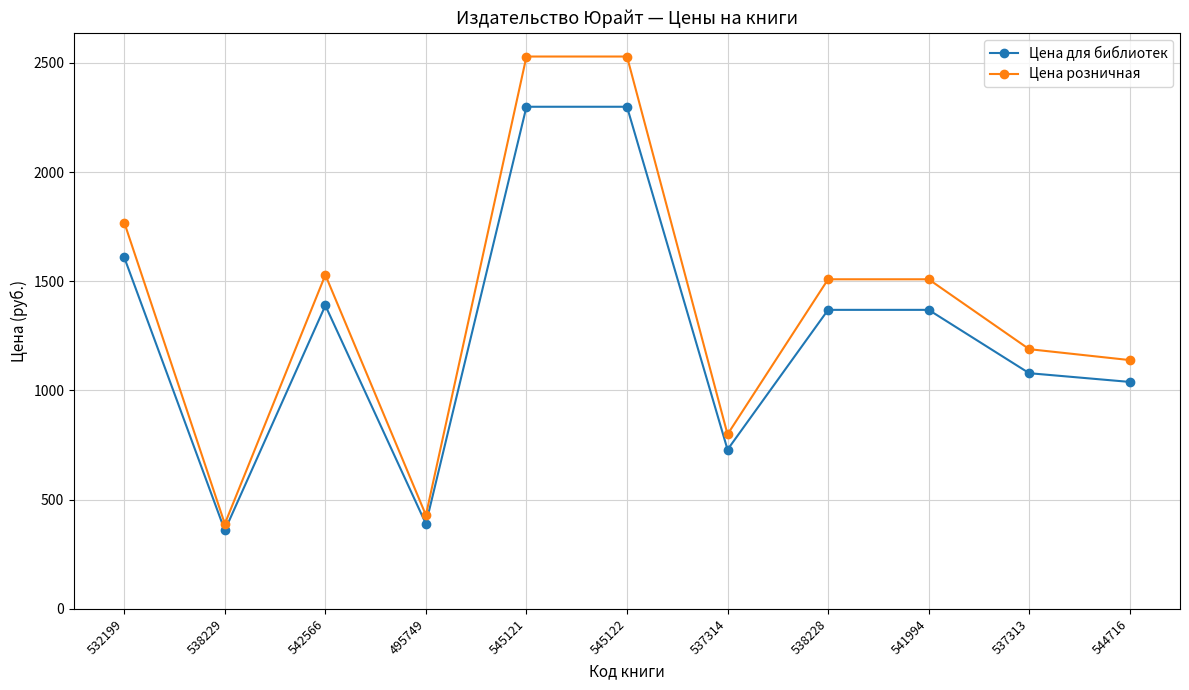

Is it true that Цена розничная equals 2529 at 545122?

True